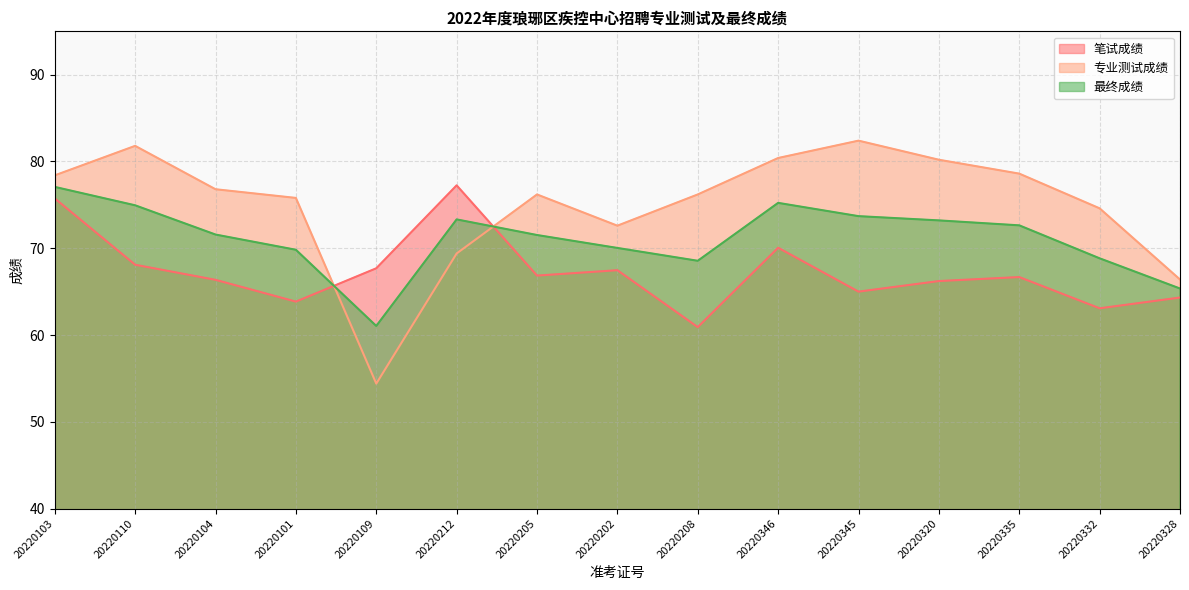

How many data points does each series have?

15